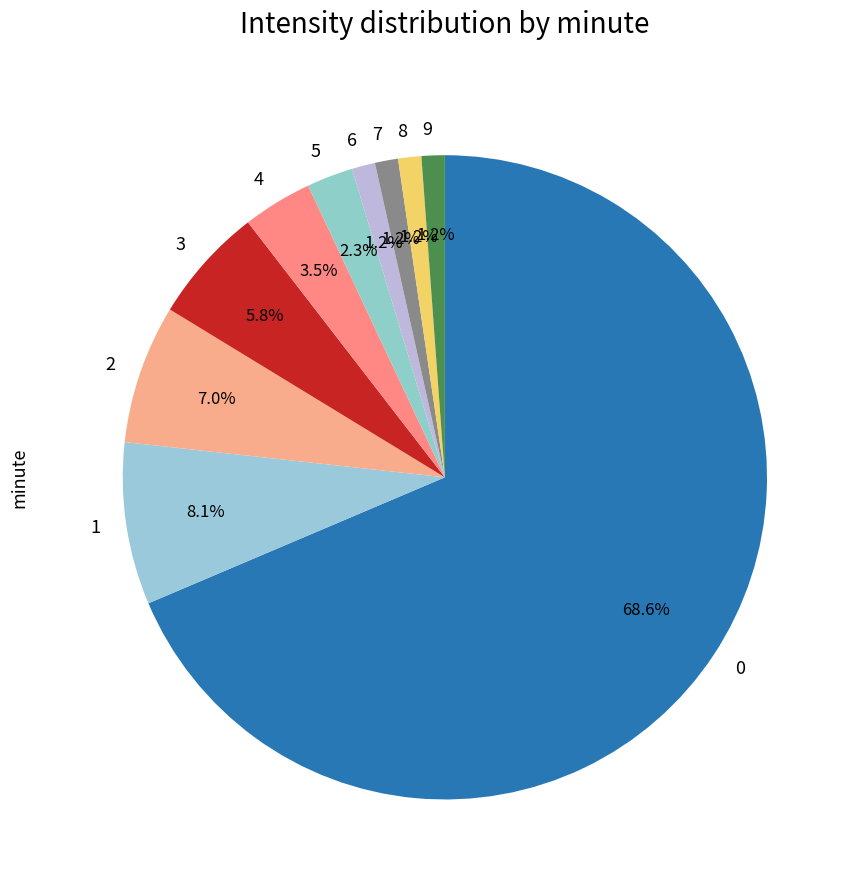

What percentage do 2 and 1 together represent?

15.1%